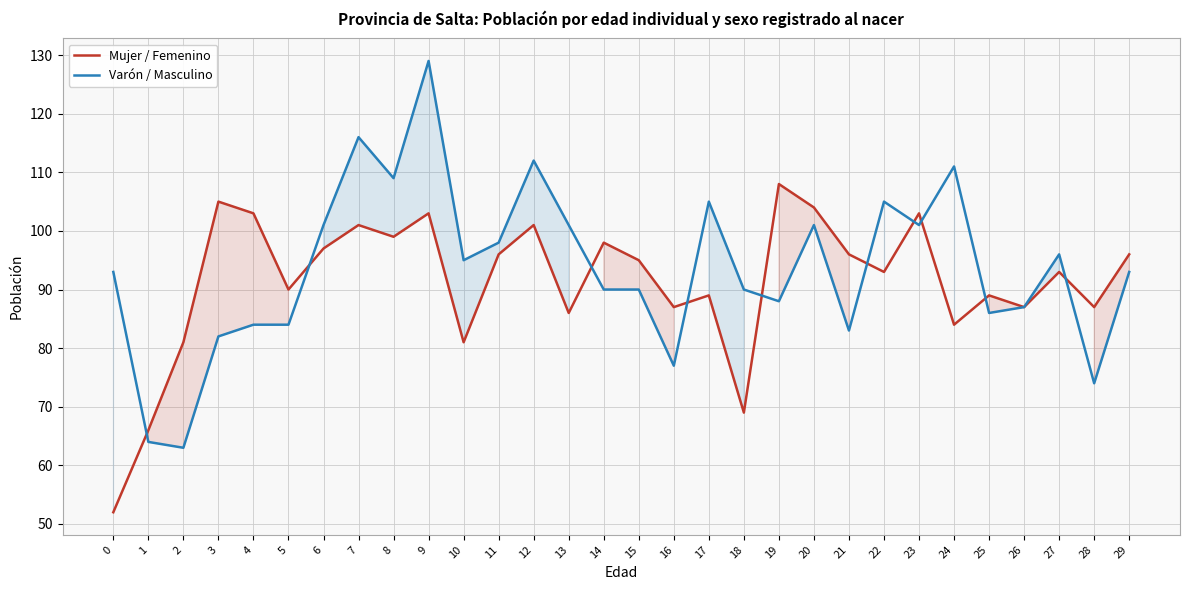

At which category does Mujer / Femenino reach its first local valley?

5